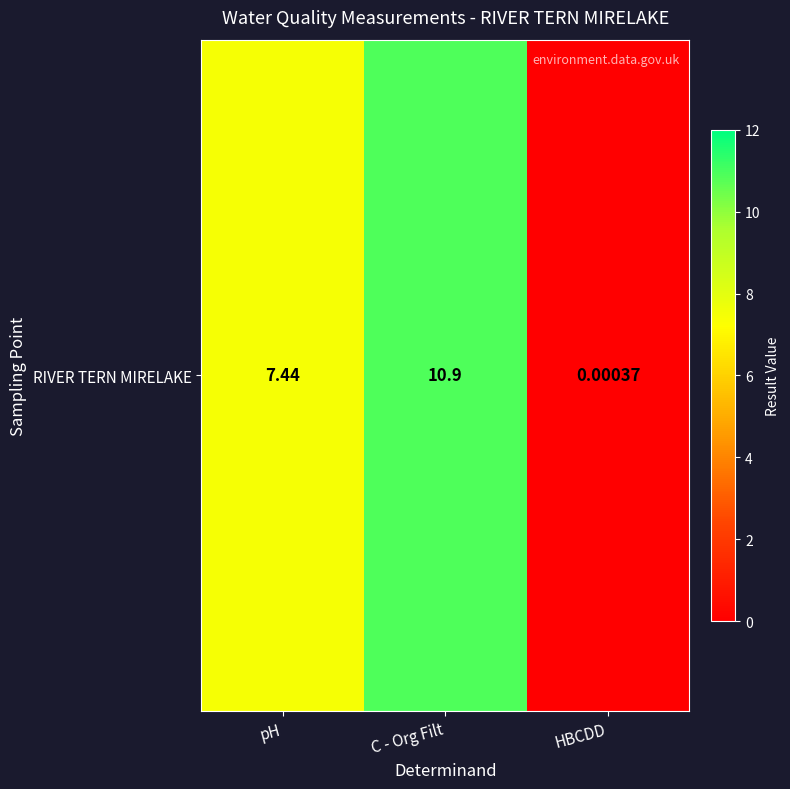

True or false: the data shows 10.9 at C - Org Filt.

True